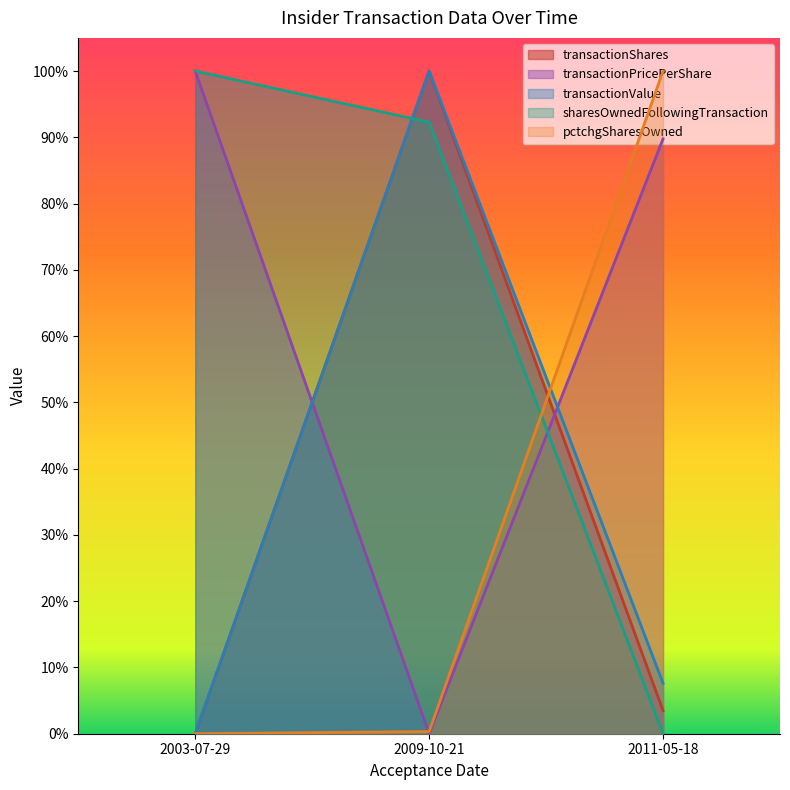

True or false: sharesOwnedFollowingTransaction has a value of 1.0 at 2003-07-29.

True